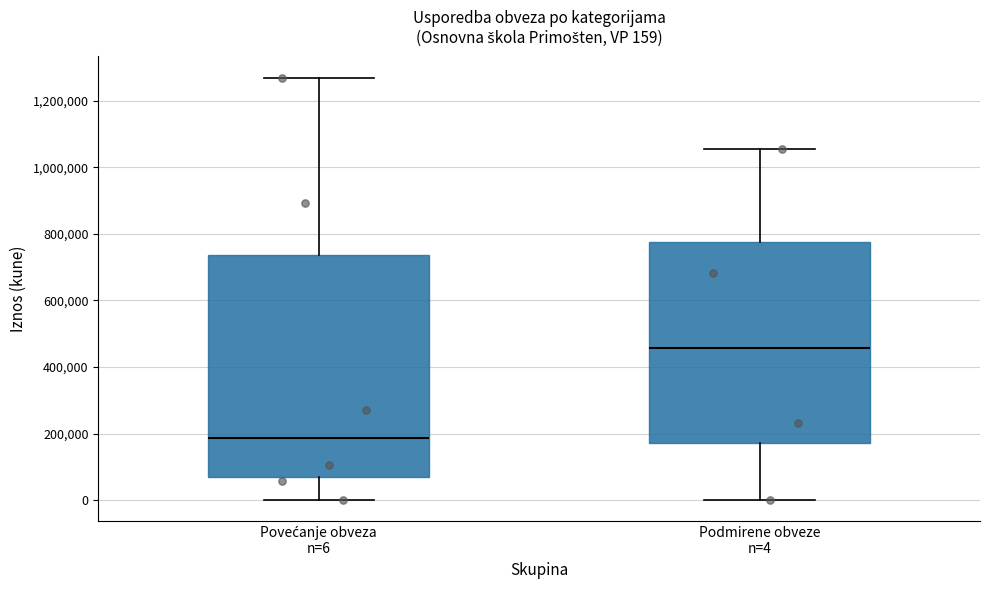

Which box has the lowest median line?

Povećanje obveza n=6